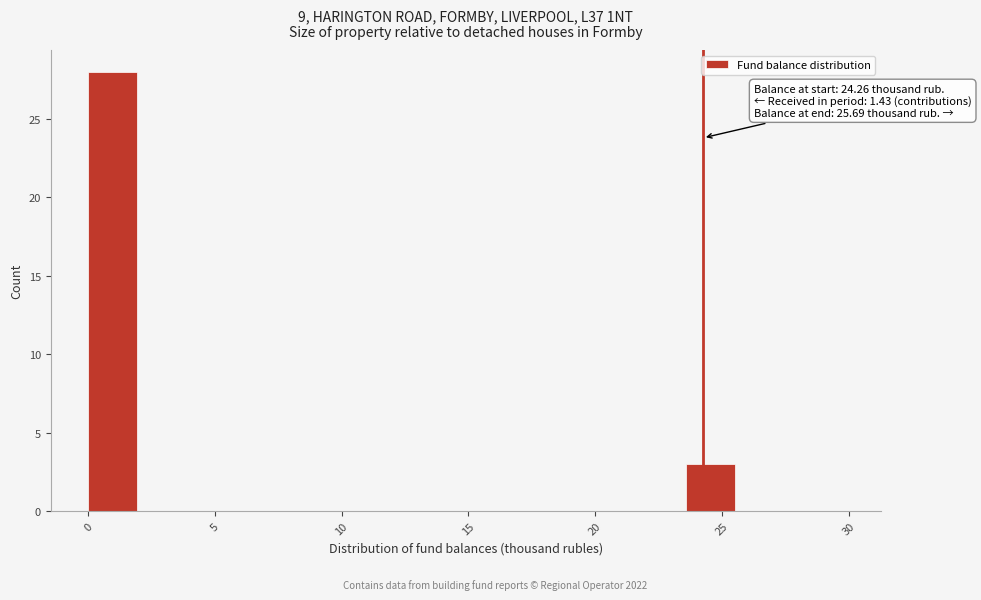

Which range on the x-axis has the tallest bar?

0.0 to 2.0